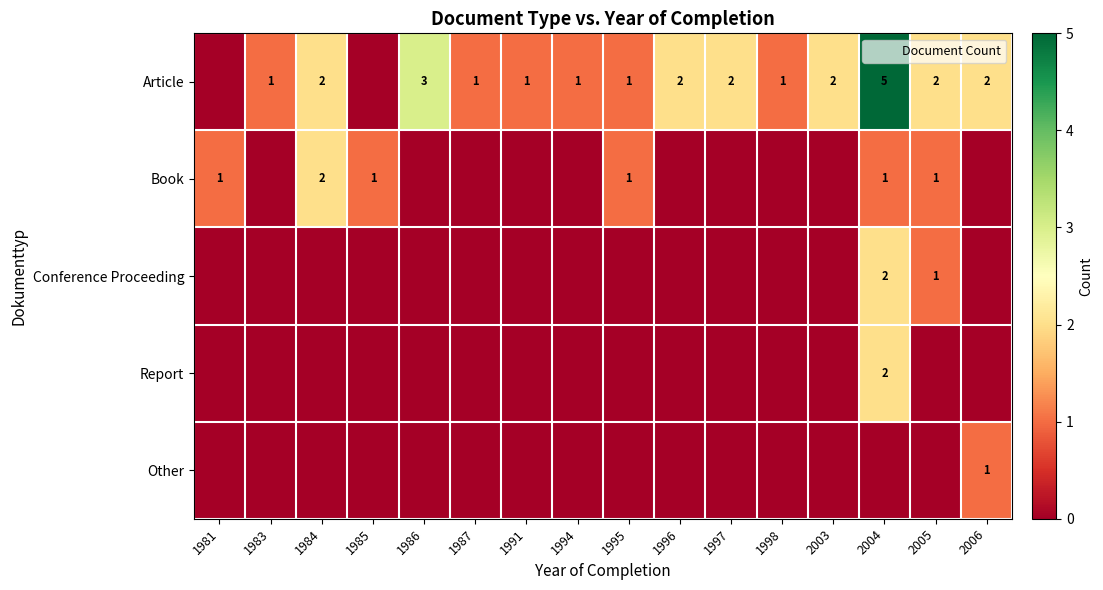

The Other series shows 0 at 1987. True or false?

True